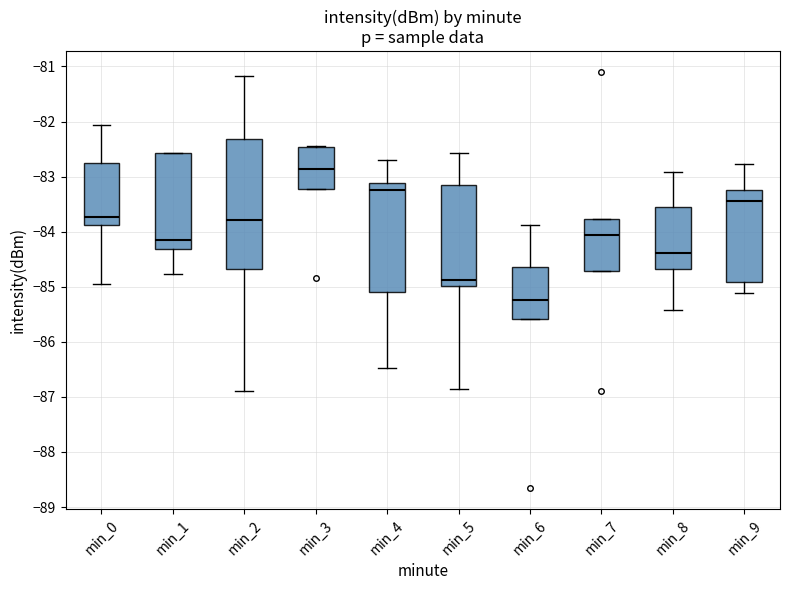

Where is the upper edge of the box for min_1 on the y-axis? The values are not printed on the chart, so give them approximately, as read against the axis.

-82.6